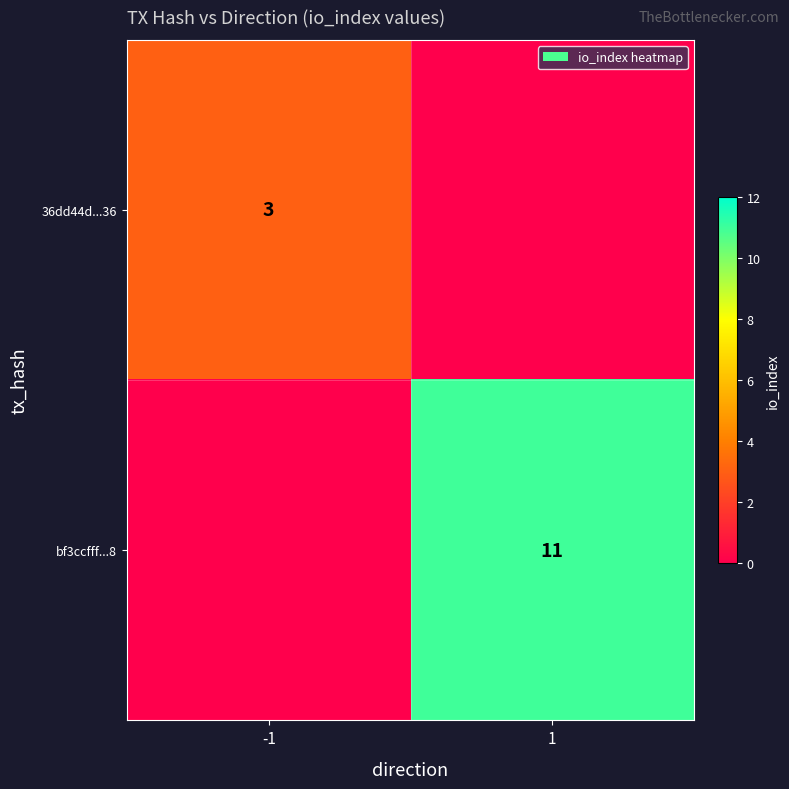

What is the total value across all series at 1?

11